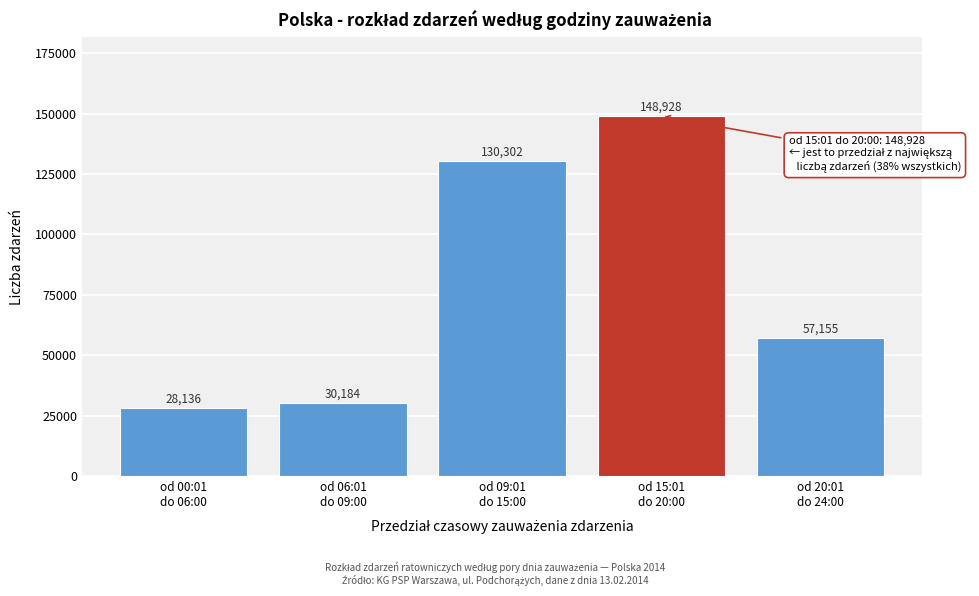

Reading right to left, transcribe all the data shown in this chart.

57155	148928	130302	30184	28136